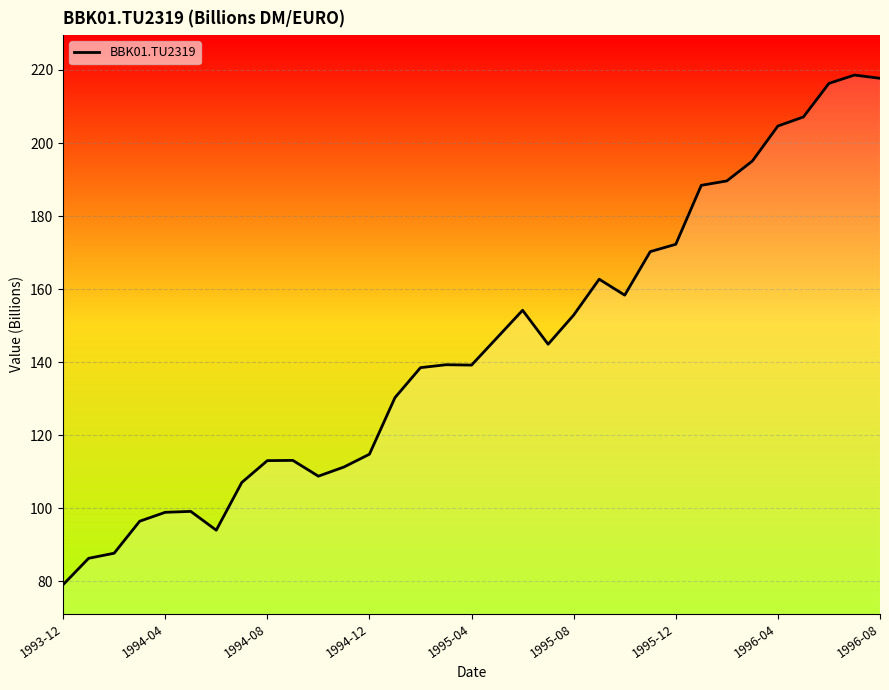

What is the smallest value displayed?

79.1